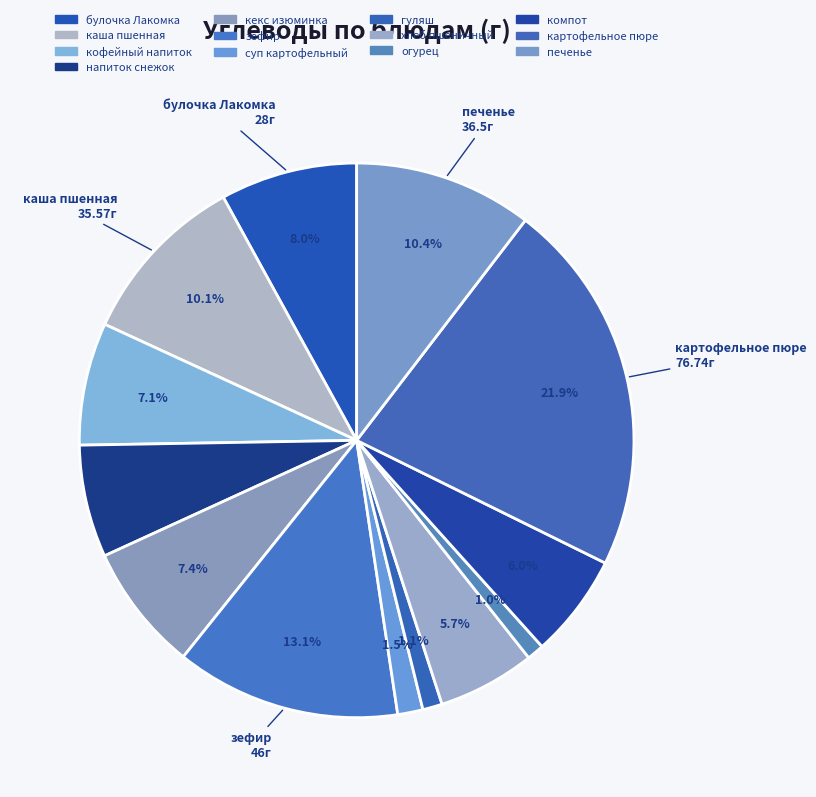

Rank the categories by value from highest to lowest.

картофельное пюре, зефир, печенье, каша пшенная, булочка Лакомка, кекс изюминка, кофейный напиток, напиток снежок, компот, хлеб пшеничный, суп картофельный, гуляш, огурец